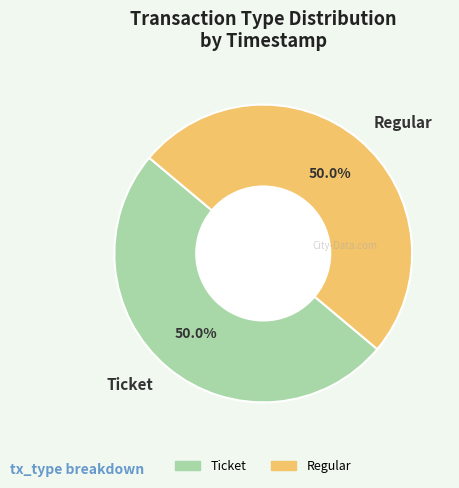

Count the number of slices in the pie.

2